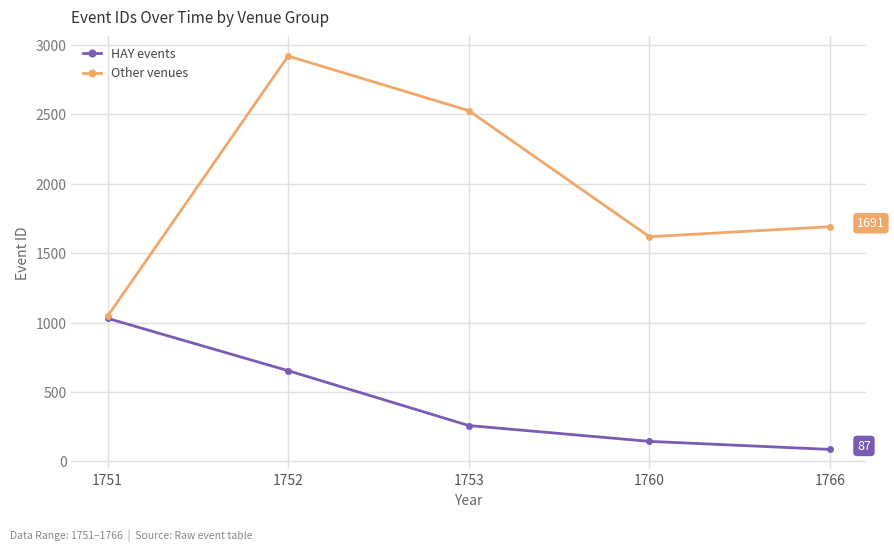

What is the value of the Other venues point at the 3rd from the left?

2527